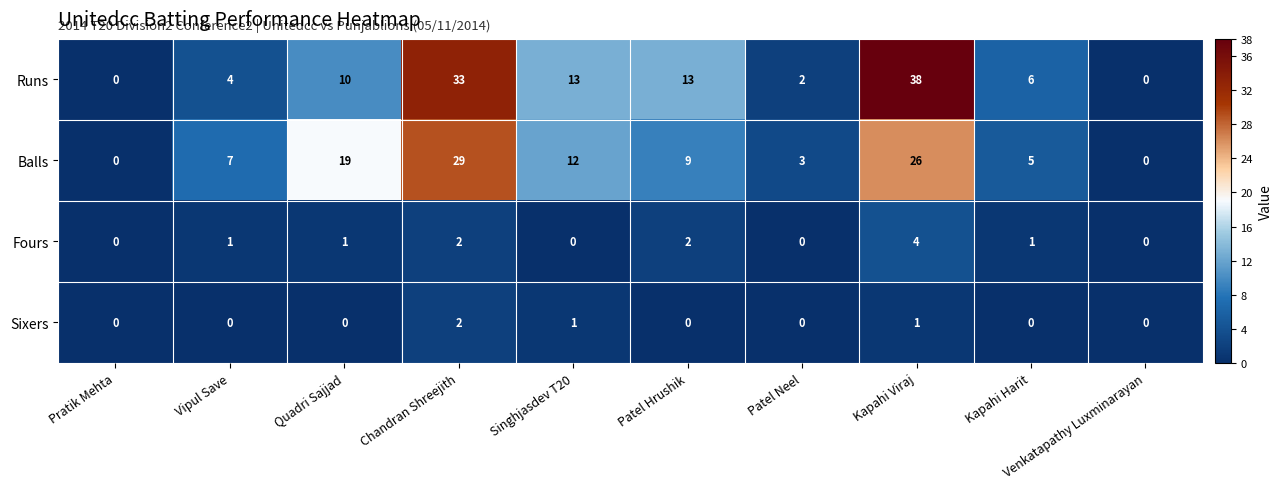

What is the sum of all Sixers values?

4